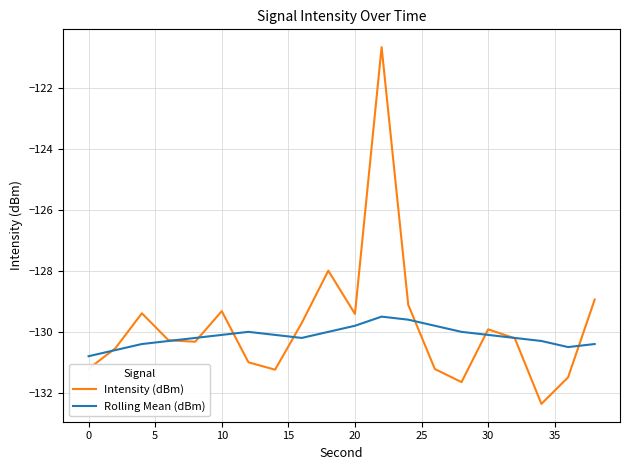

What is the lowest value of the Rolling Mean (dBm) series?

-130.8